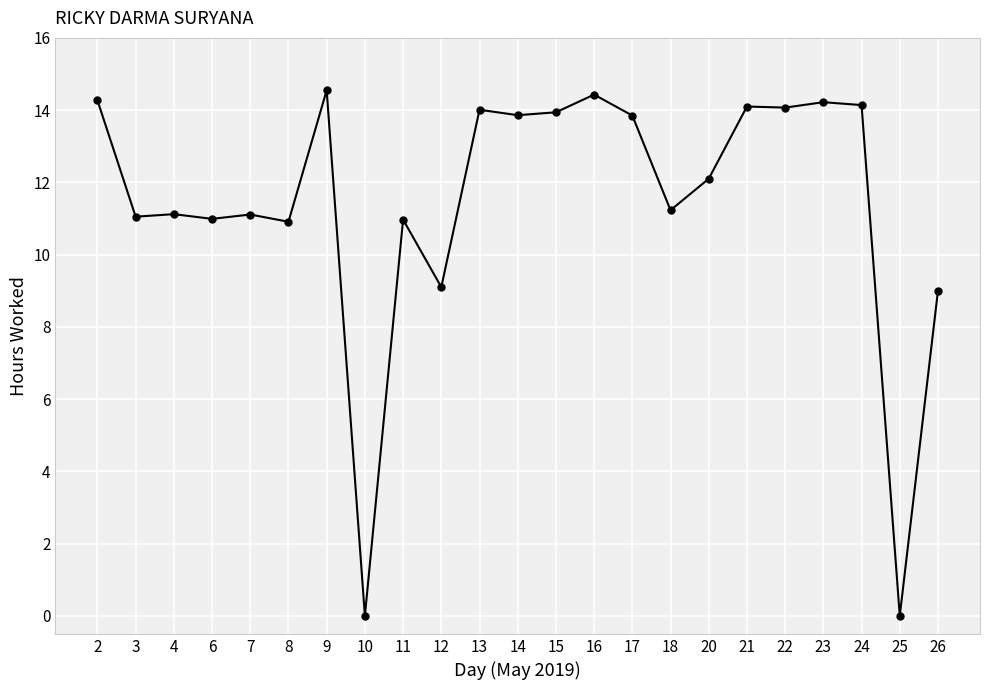

Approximately how many times larger is the value at 8 compared to 26?

1.2